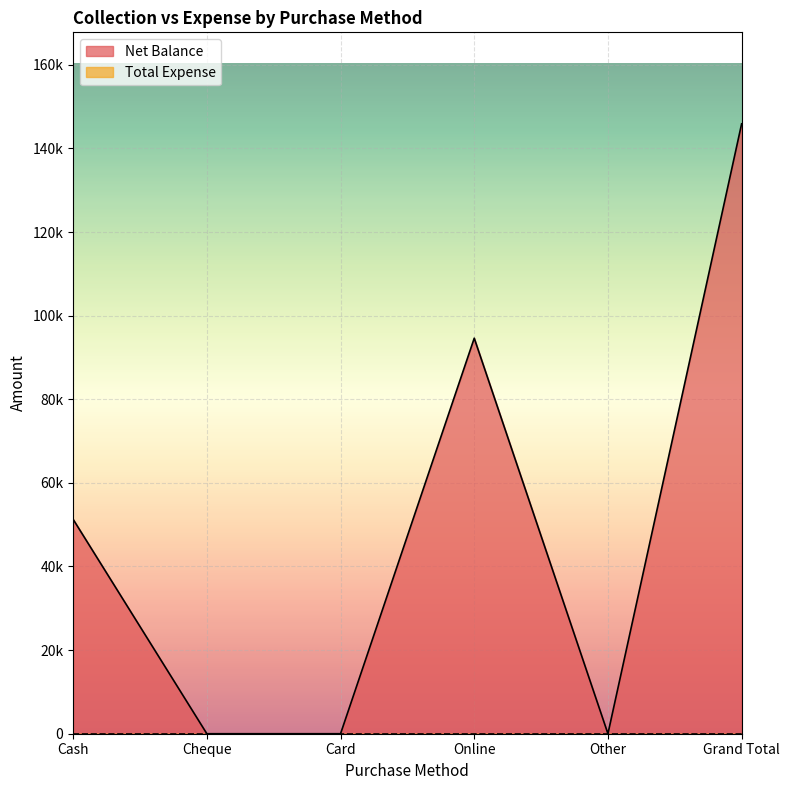

Rank the categories by value from lowest to highest.

Cheque, Card, Other, Cash, Online, Grand Total